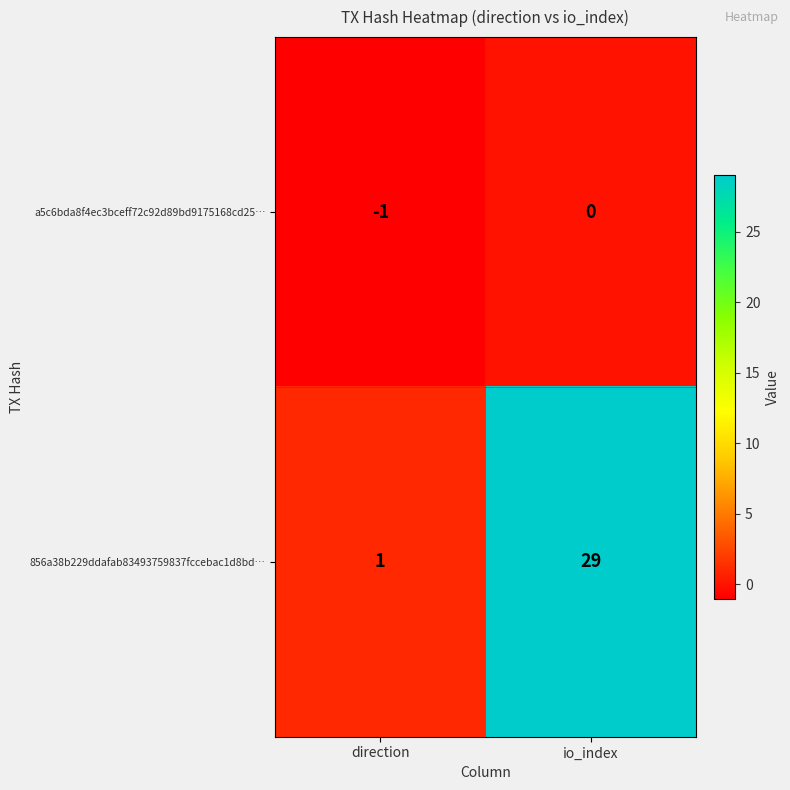

List the series in order of their overall mean, highest first.

856a38b229ddafab83493759837fccebac1d8bd…, a5c6bda8f4ec3bceff72c92d89bd9175168cd25…